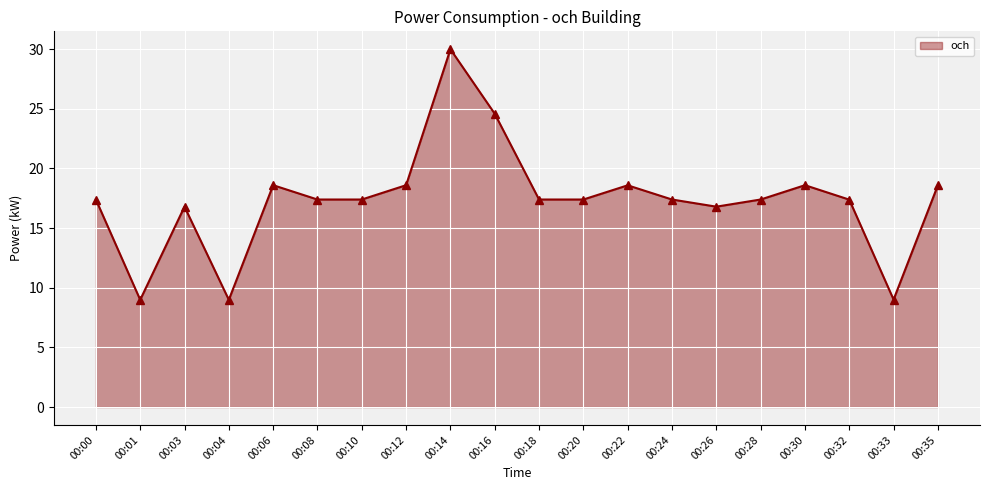

At which label does the data first exceed 17?

00:00